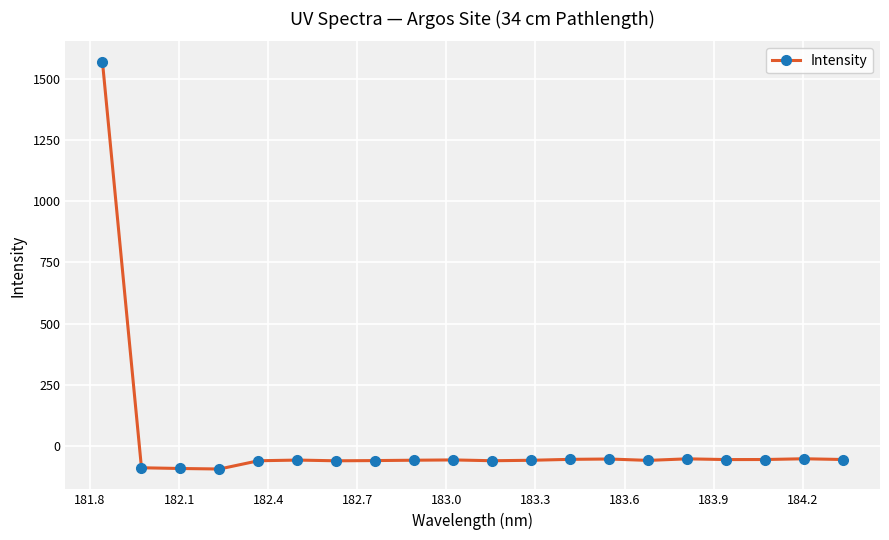

What is the smallest value displayed?

-95.3